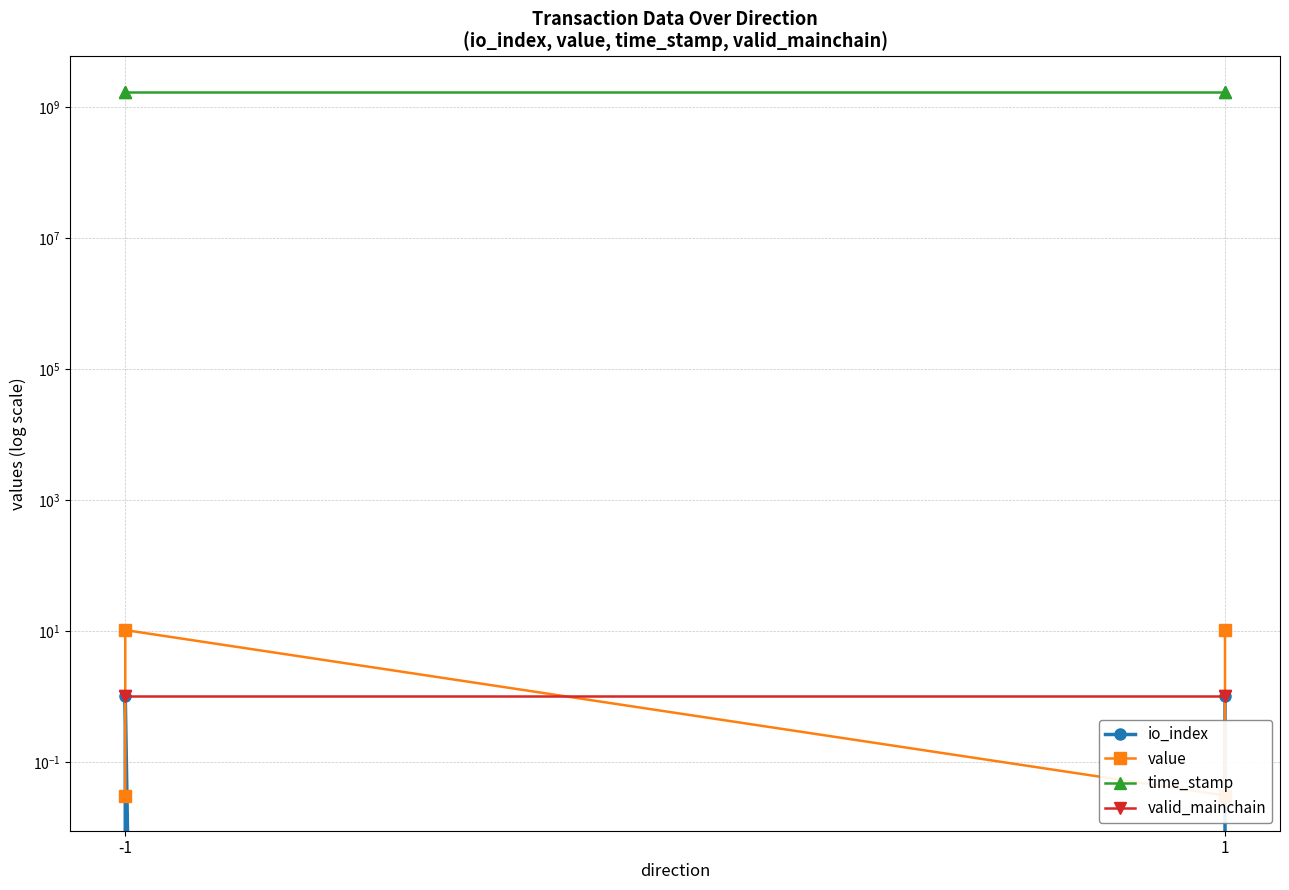

What is the highest value of the valid_mainchain series?

1.0